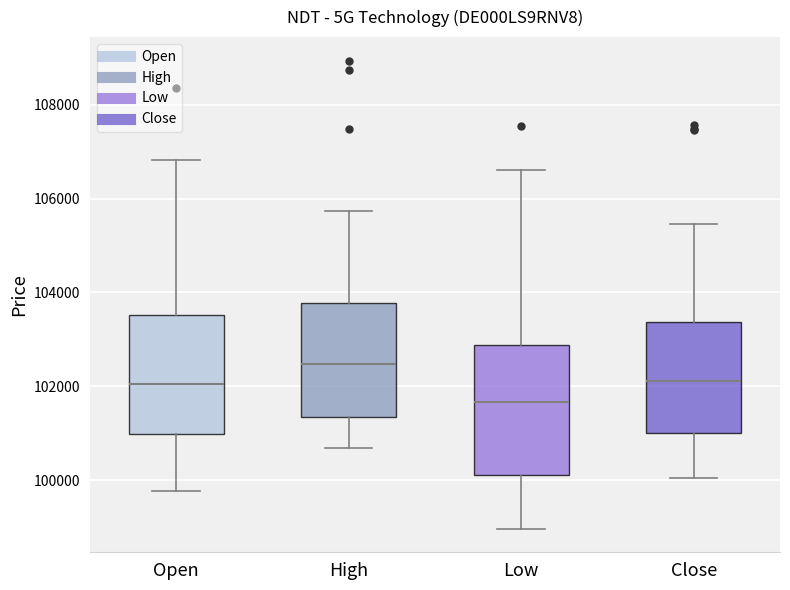

Reading left to right, read every box against the y-axis: the position of its median line, the range the box covers, and the ends of its whiskers. The values are not printed on the chart, so give them approximately, as read against the axis.

Open: median 102000, box 101000 to 103600, whiskers 99800 to 106800
High: median 102400, box 101400 to 103800, whiskers 100600 to 105800
Low: median 101600, box 100200 to 102800, whiskers 99000 to 106600
Close: median 102200, box 101000 to 103400, whiskers 100000 to 105400